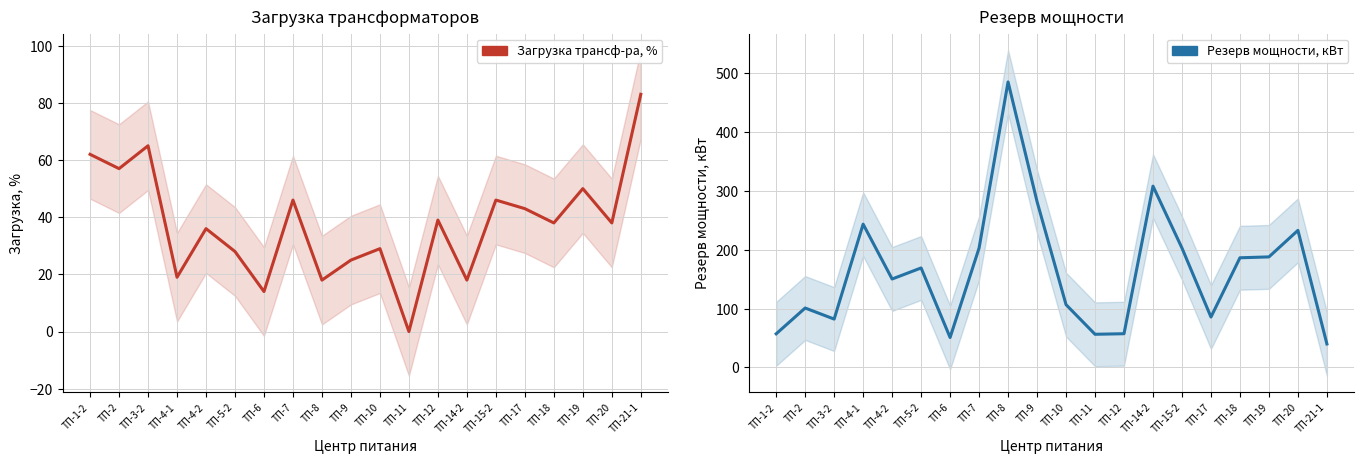

What is the average value of the Загрузка трансф-ра, % series?

37.7